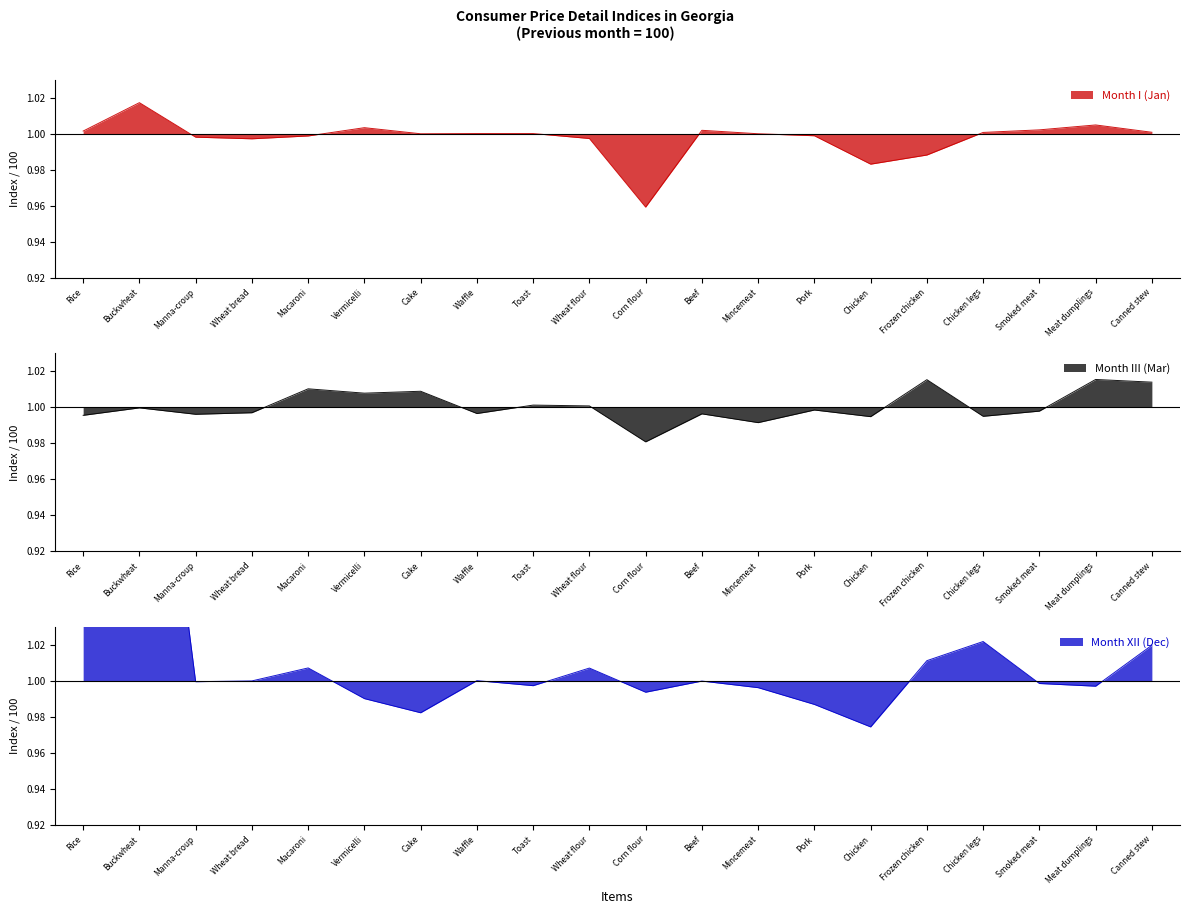

True or false: III and XII intersect in this chart.

True